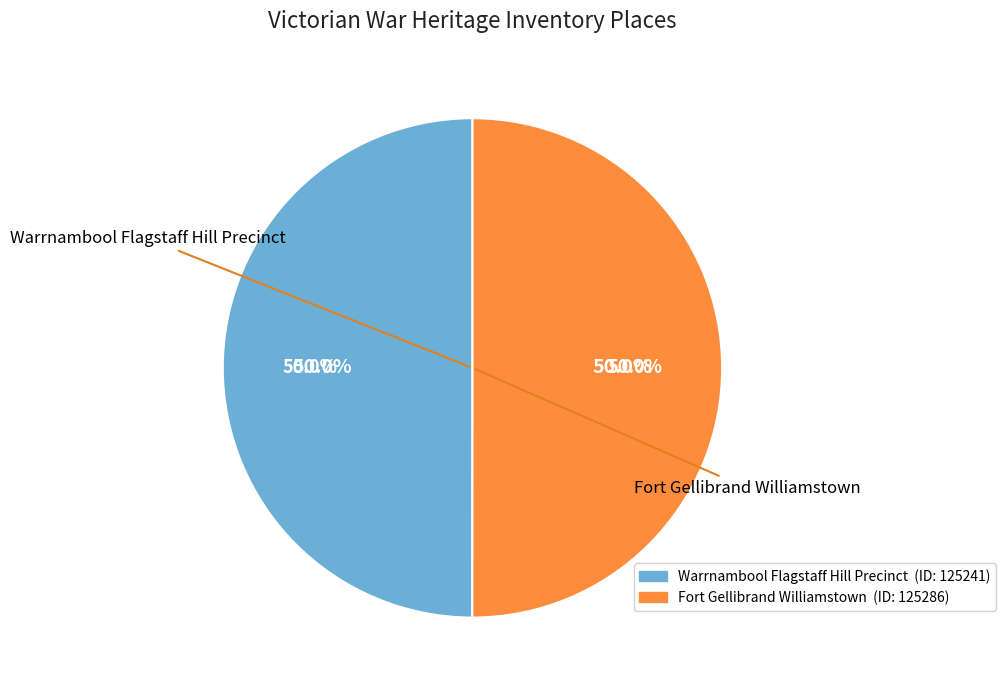

The Warrnambool Flagstaff Hill Precinct slice represents 50% of the pie. True or false?

True